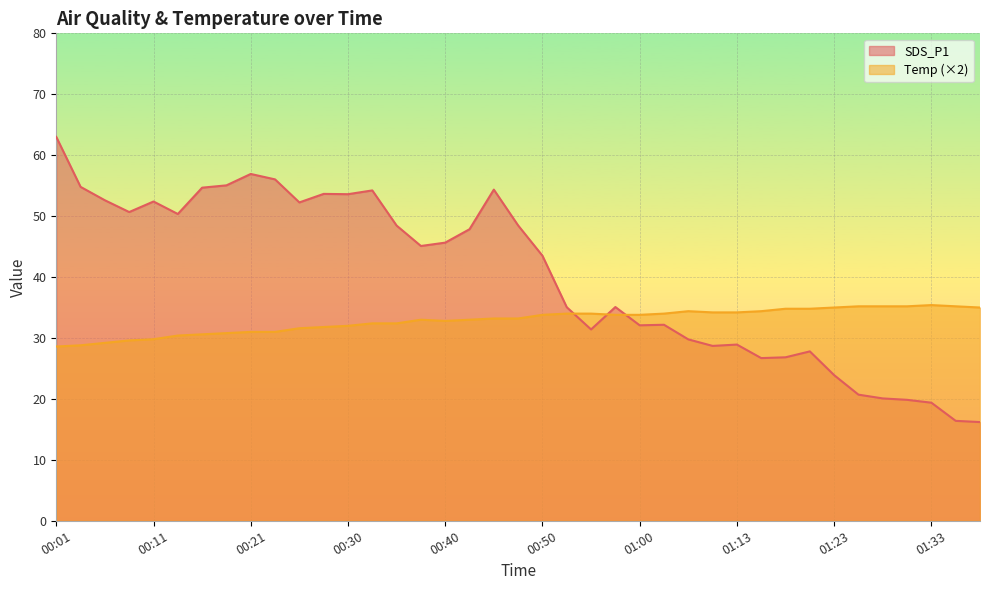

What is the sum of all SDS_P1 values?

1564.6